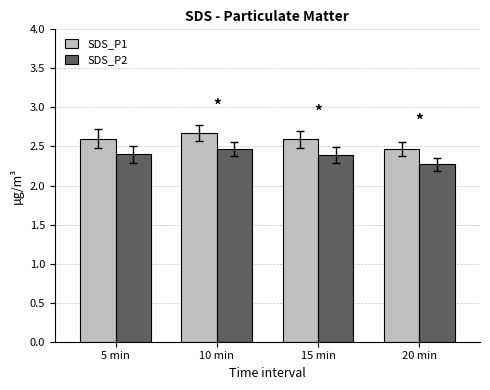

What is the total value across all series at 5 min?

5.0